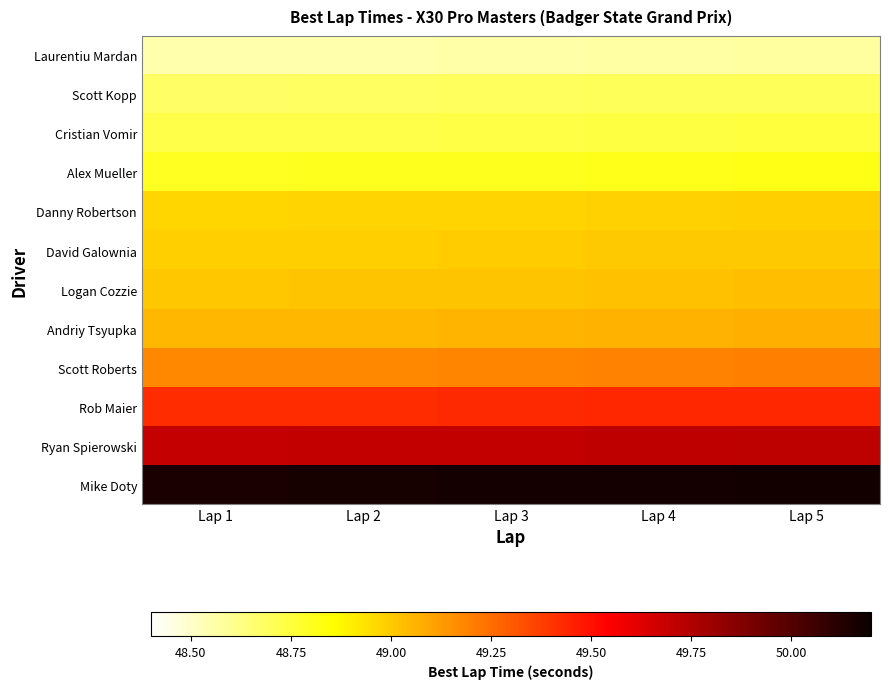

At which category does the chart reach its peak across all series?

Lap 5